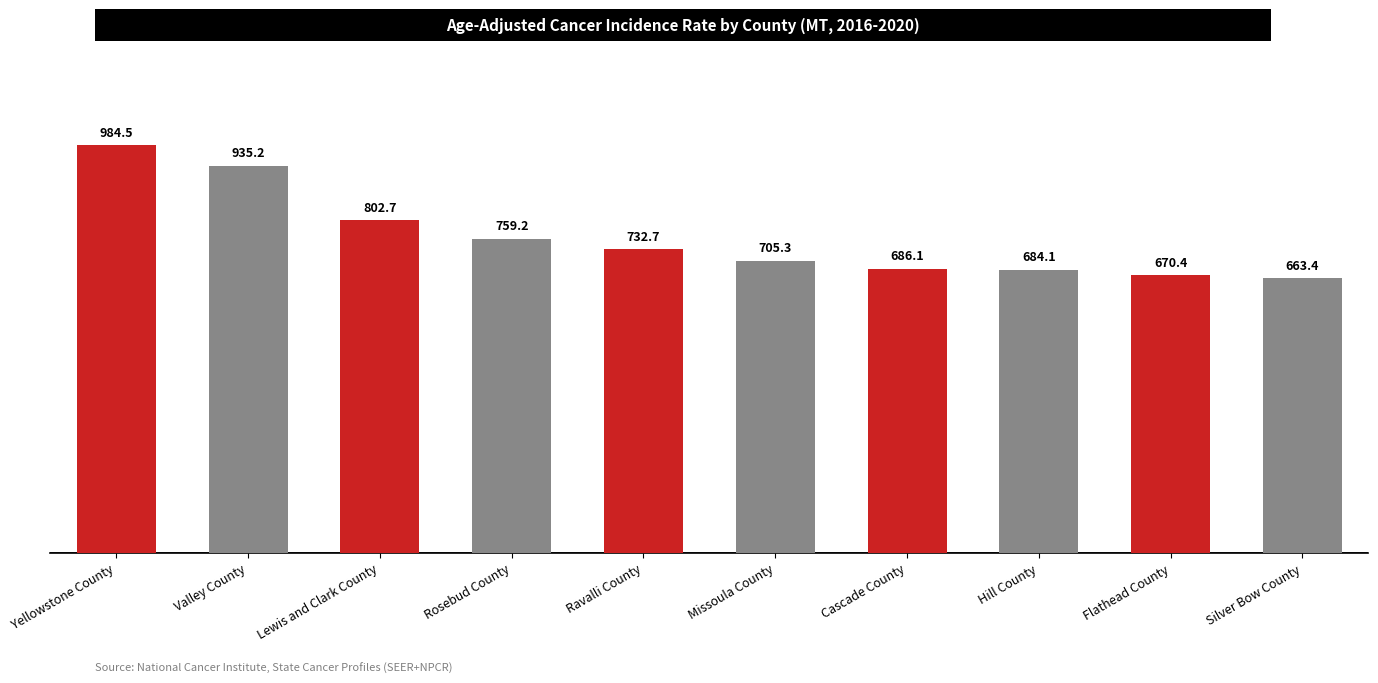

Which category has the highest value across all series?

Yellowstone County